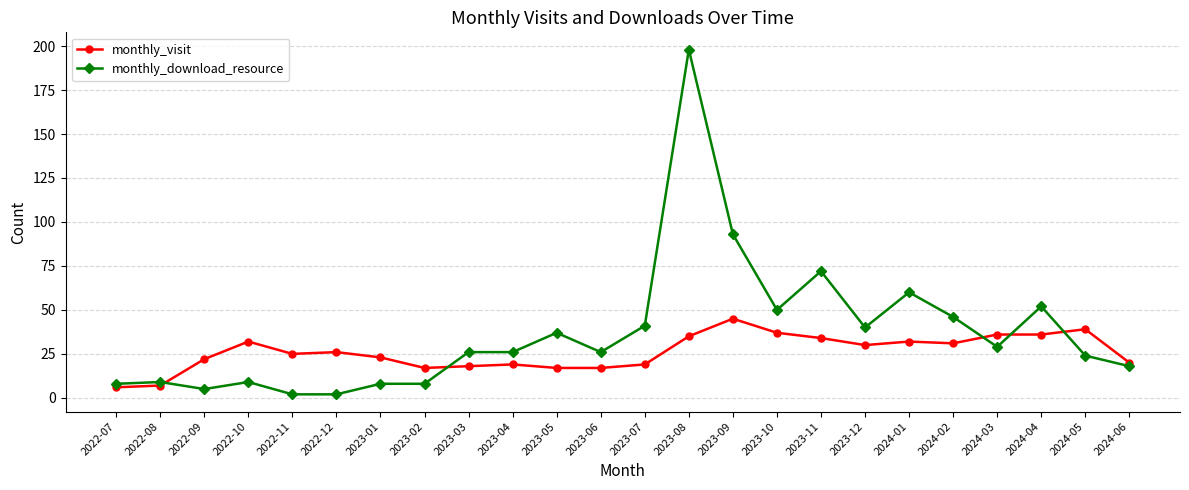

Rank the series at 2024-01 from lowest to highest value.

monthly_visit, monthly_download_resource